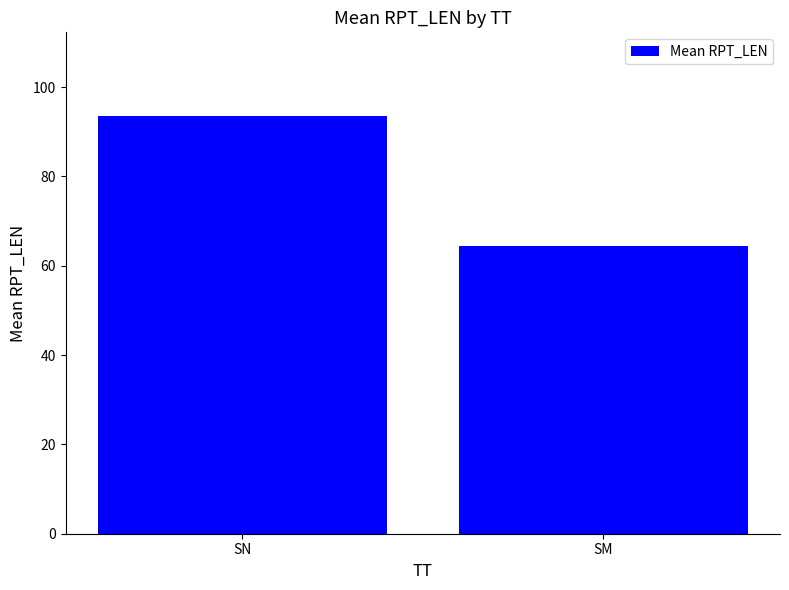

The value at SN is 93.6. True or false?

True